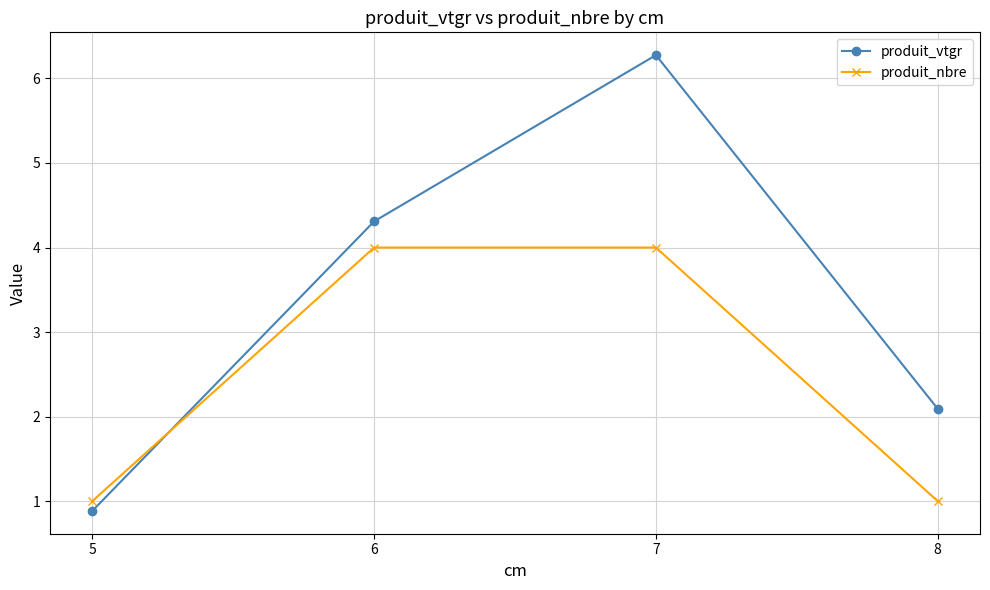

At which category does produit_vtgr reach its first local peak?

7